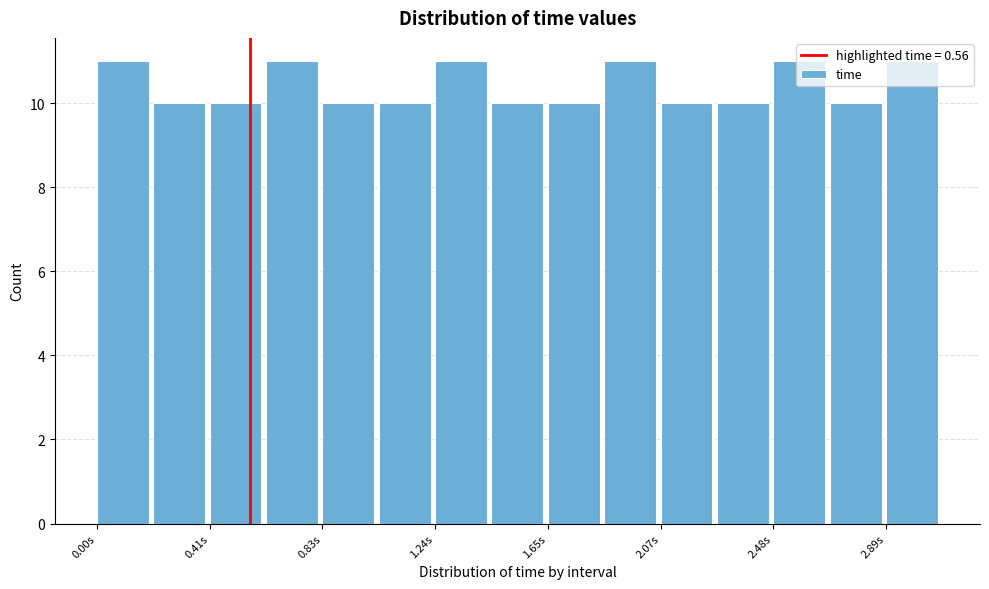

Reading left to right, transcribe this chart: for each bar, give the range it covers on the x-axis and its height. Neither the bar edges nor the heights are printed on the chart, so give them approximately, as read against the axes.

0.00 to 0.20: 11
0.20 to 0.40: 10
0.40 to 0.60: 10
0.60 to 0.85: 11
0.85 to 1.05: 10
1.05 to 1.25: 10
1.25 to 1.45: 11
1.45 to 1.65: 10
1.65 to 1.85: 10
1.85 to 2.05: 11
2.05 to 2.25: 10
2.25 to 2.50: 10
2.50 to 2.70: 11
2.70 to 2.90: 10
2.90 to 3.10: 11